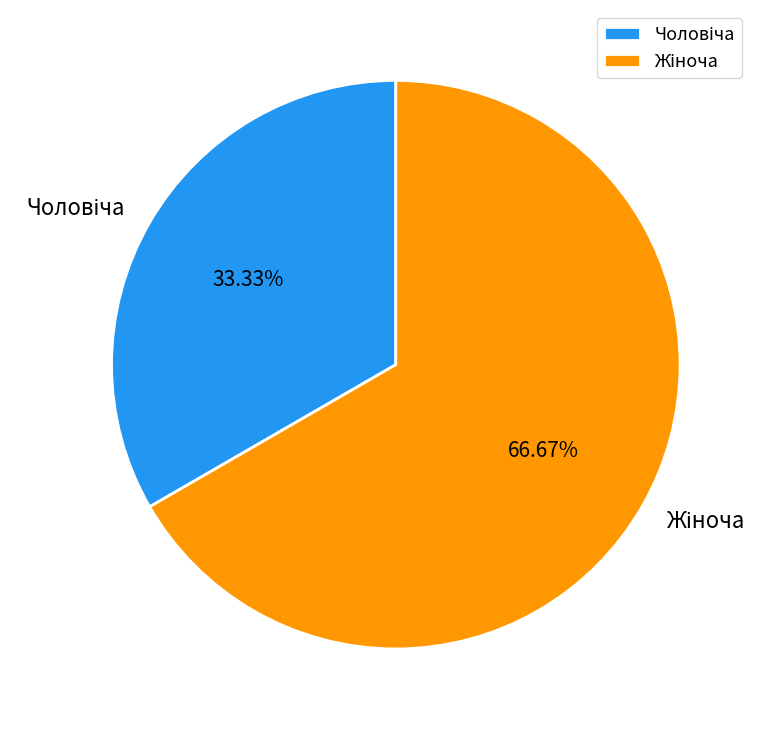

Is there any slice that represents more than half of the pie?

Yes